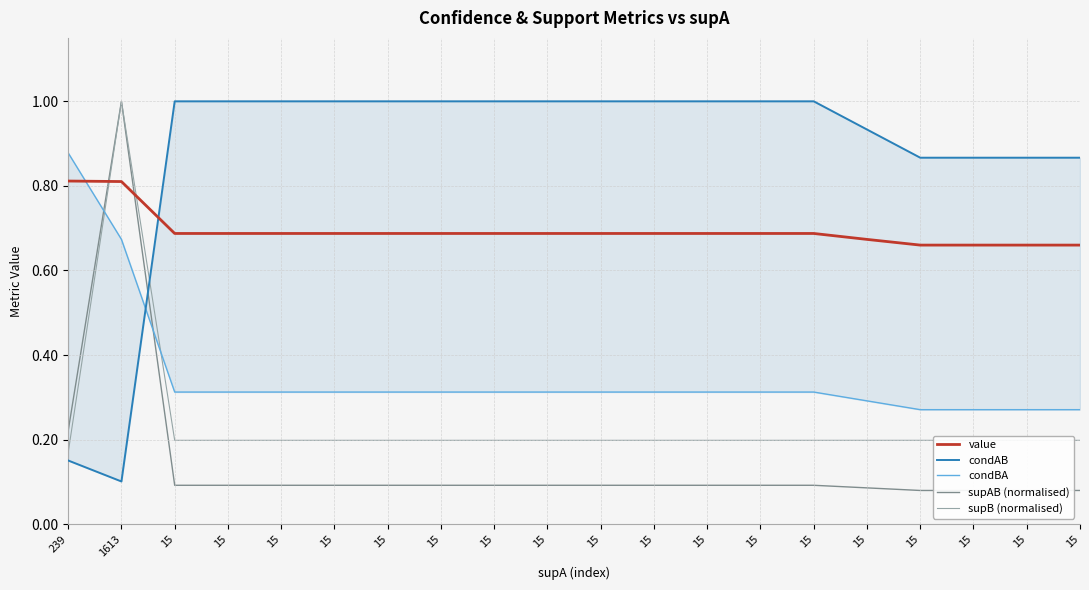

True or false: condBA has more than 1 interior local peaks.

False